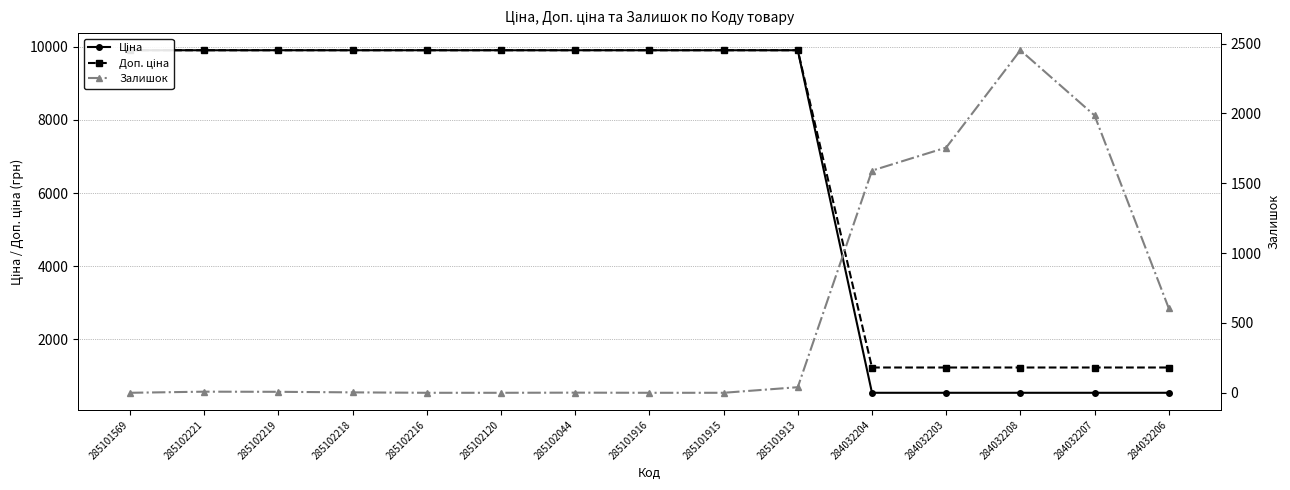

Reading right to left, list all the values displayed in this chart.

Ціна: 535.4	535.4	535.4	535.4	535.4	9908.5	9908.5	9908.5	9908.5	9908.5	9908.5	9908.5	9908.5	9908.5	9908.5
Доп. ціна: 1227.2	1227.2	1227.2	1227.2	1227.2	9908.5	9908.5	9908.5	9908.5	9908.5	9908.5	9908.5	9908.5	9908.5	9908.5
Залишок: 605.0	1986.0	2453.0	1756.0	1591.0	40.0	0.0	0.0	1.0	0.0	0.0	3.0	7.0	8.0	0.0